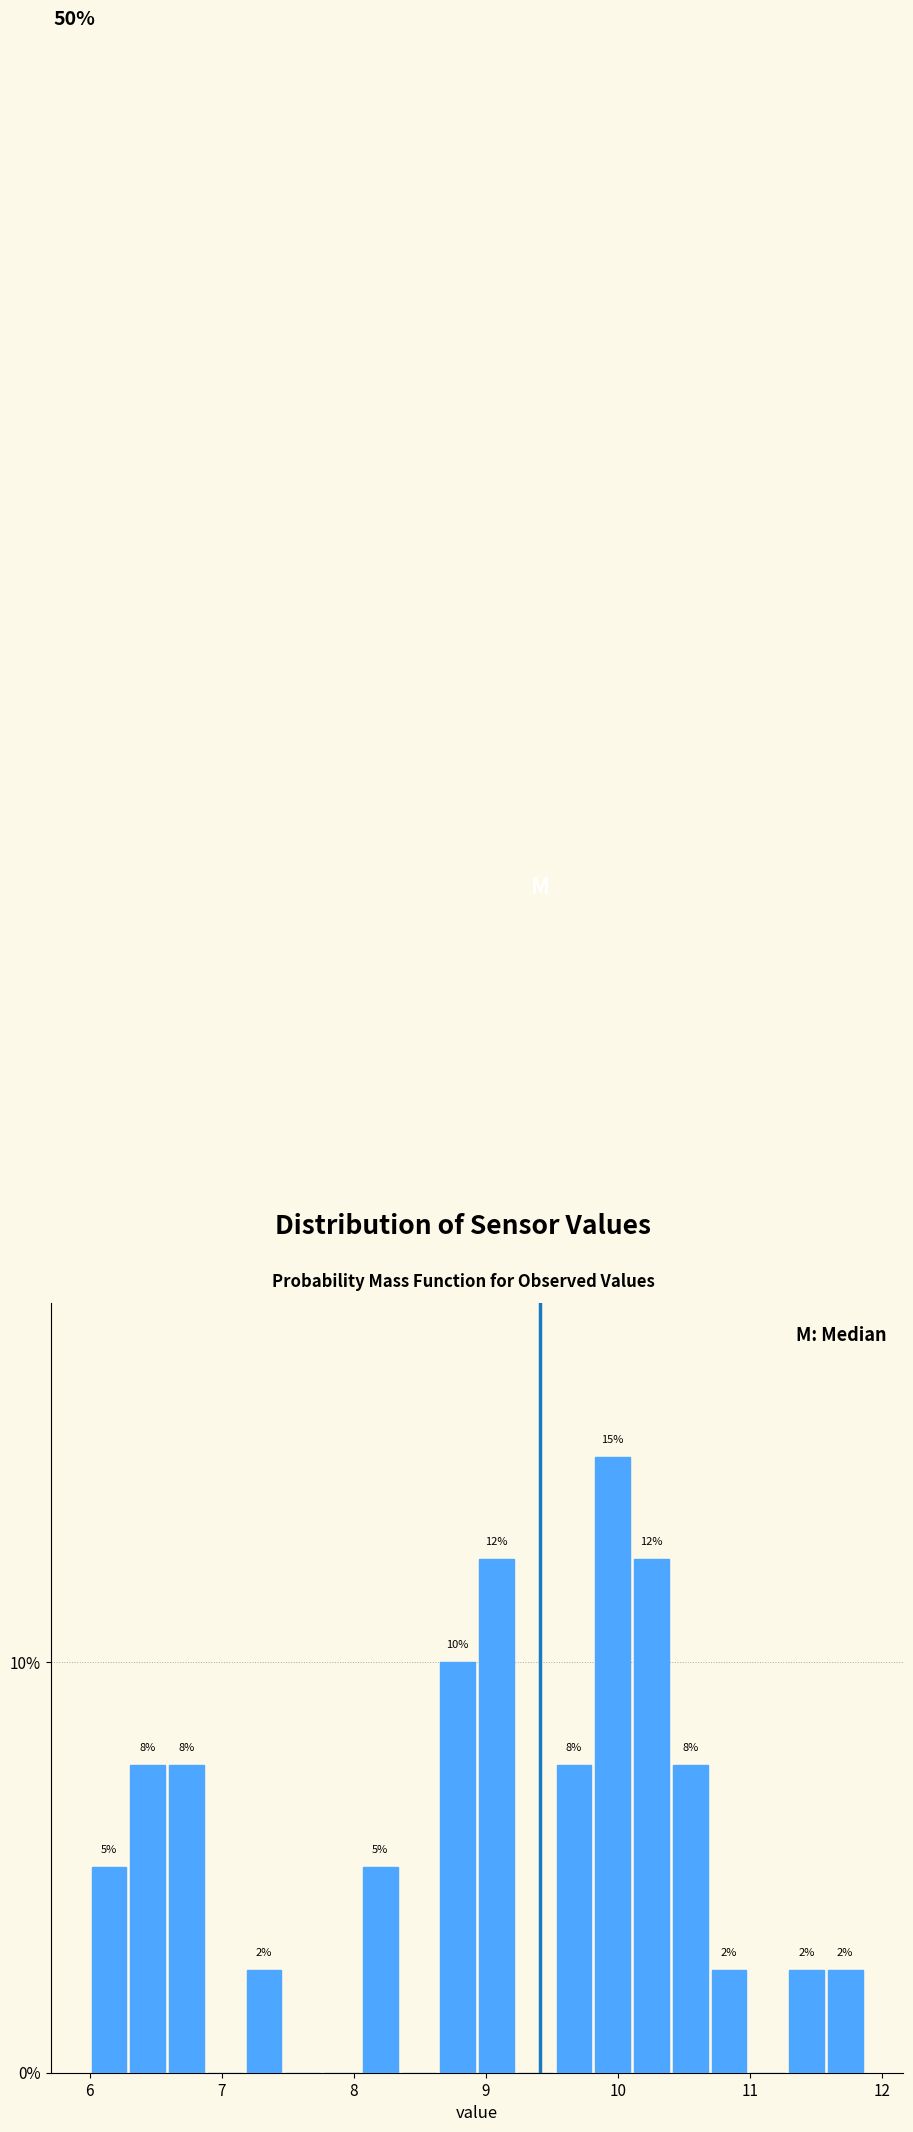

Read against the x-axis, roughly where is the centre of the tallest bar?

10.0